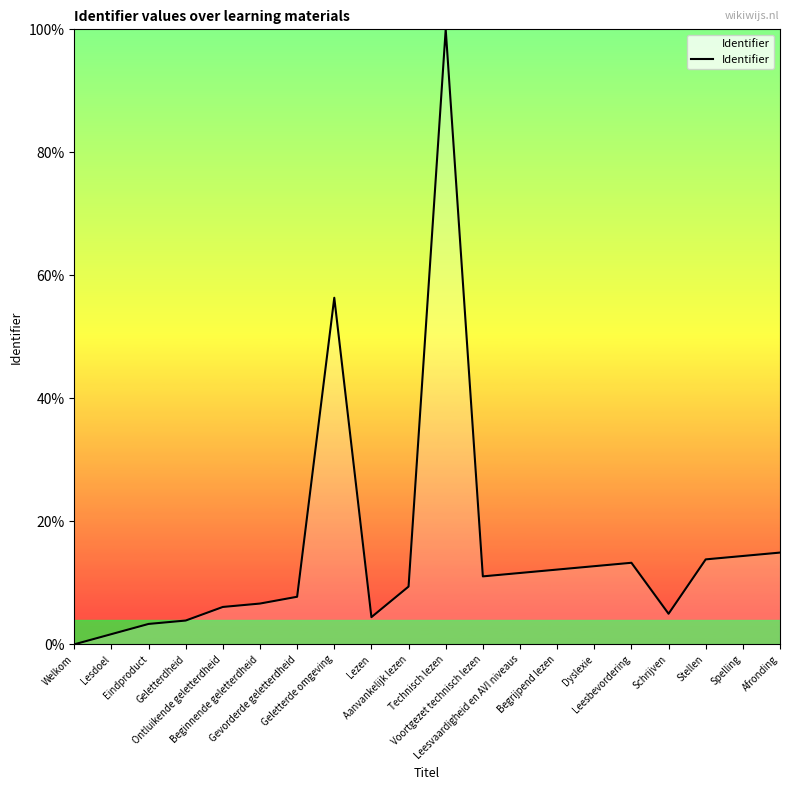

What is the difference between the second highest and second lowest values?

54.7